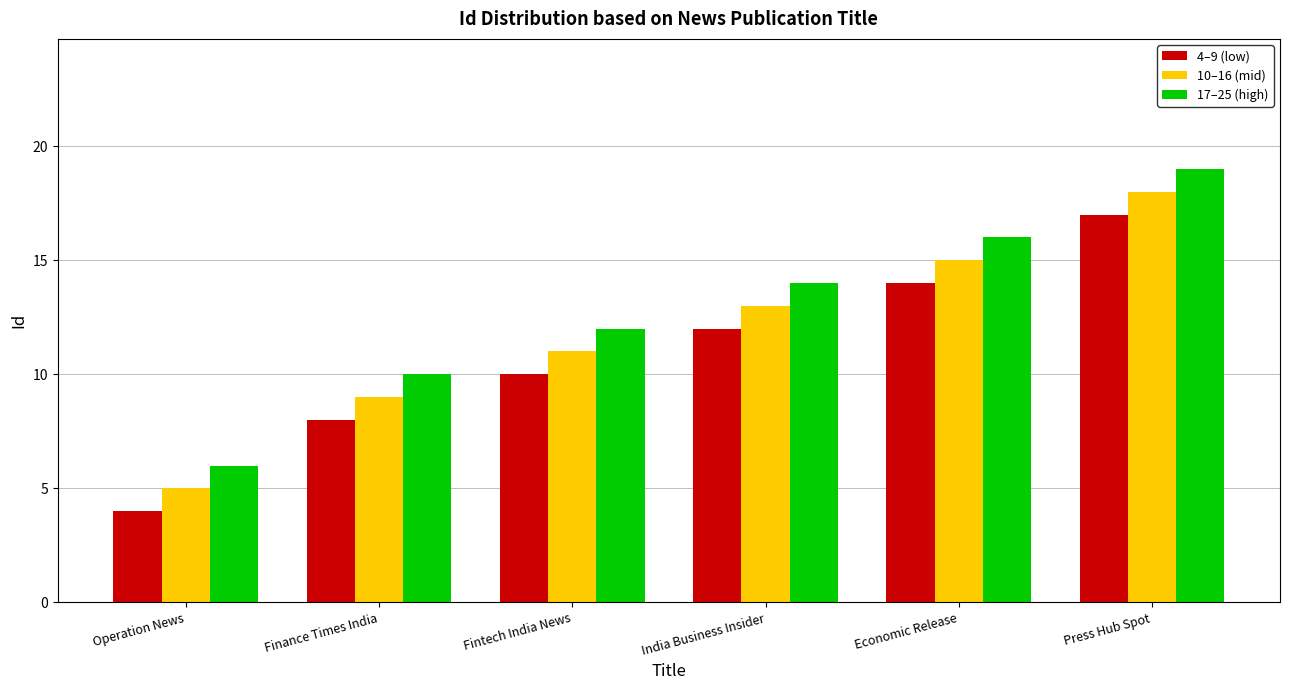

List the series in order of their peak value, highest first.

17–25 (high), 10–16 (mid), 4–9 (low)